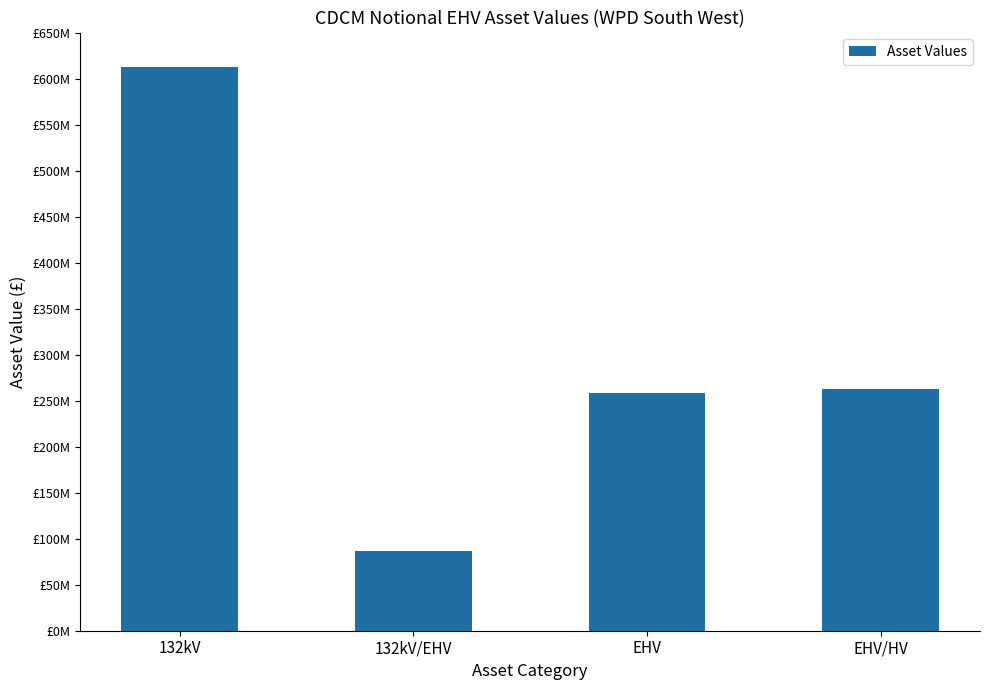

Which label corresponds to the largest value in the chart?

132kV